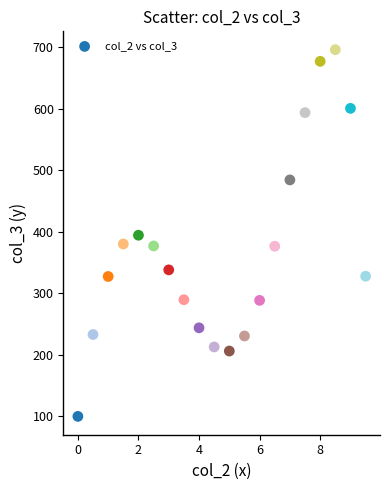

What is the range of X values (max minus min)?

9.5